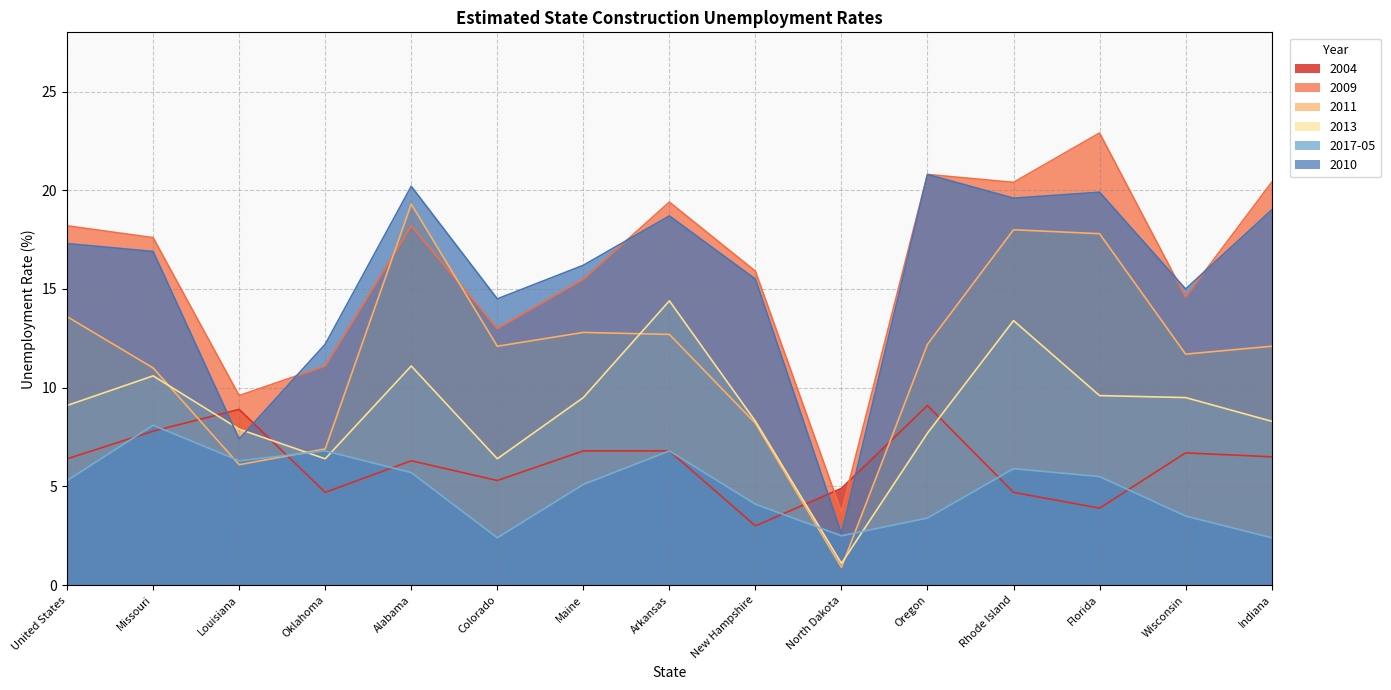

How many interior local valleys does the 2009 series have?

5